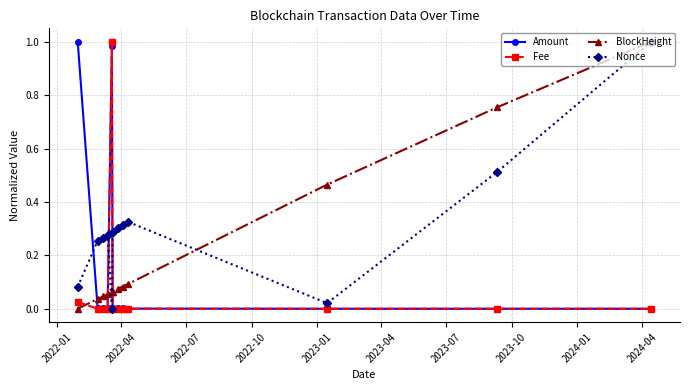

After their last crossing, which series has the higher values: Fee or BlockHeight?

BlockHeight